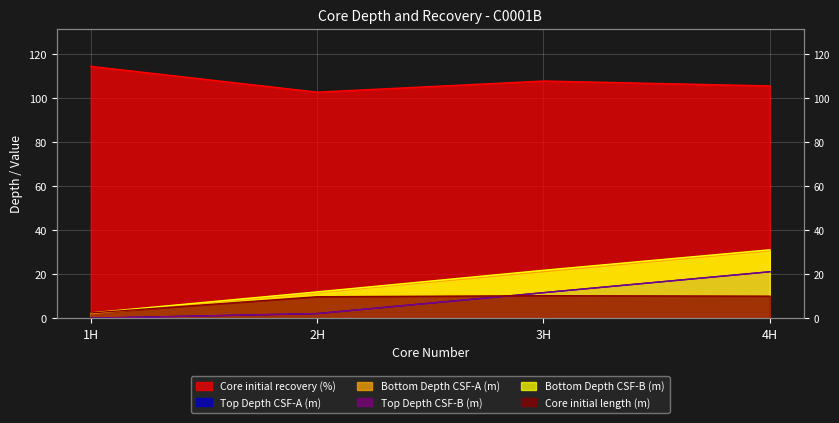

What is the difference between the maximum and minimum values in the Top Depth CSF-A (m) series?

21.1